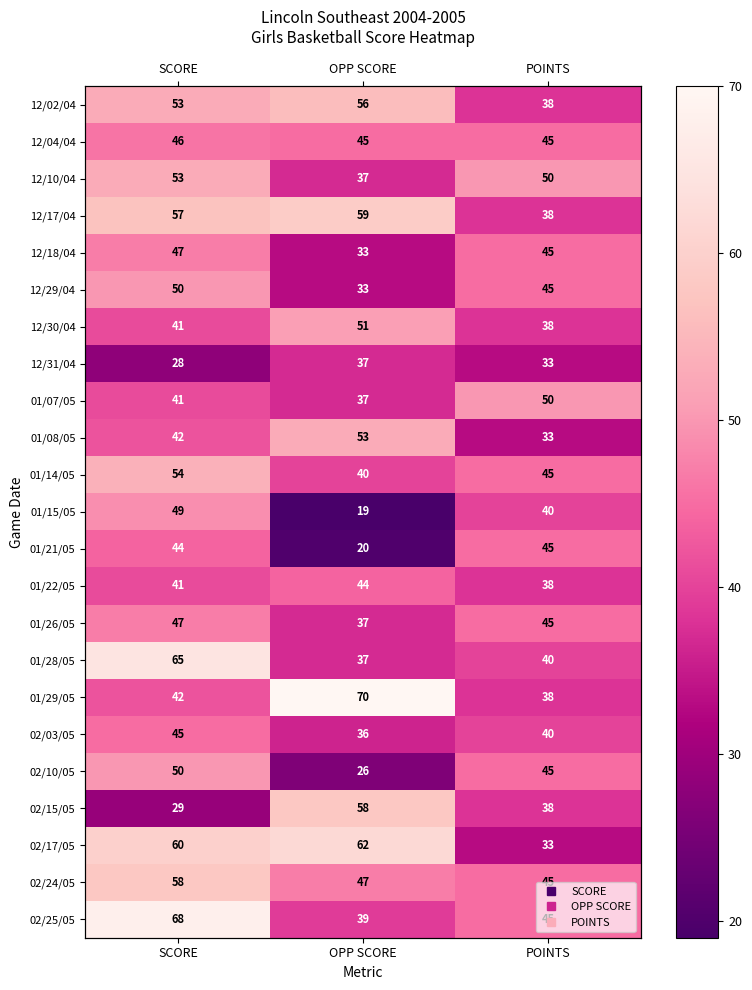

Where is 01/29/05 nearest to the value 54?

SCORE